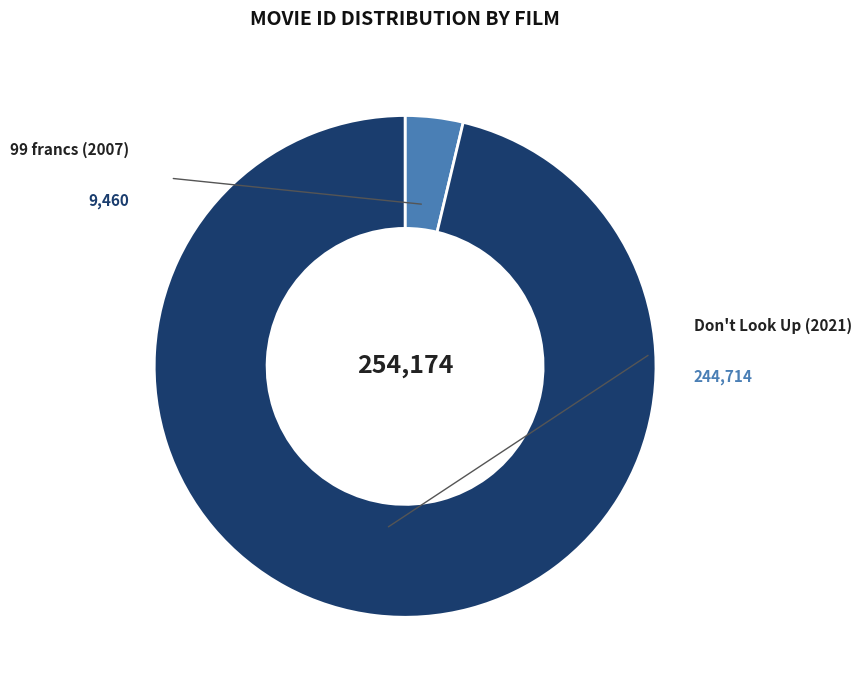

To the nearest percent, what percentage of the pie is 99 francs (2007)?

4%